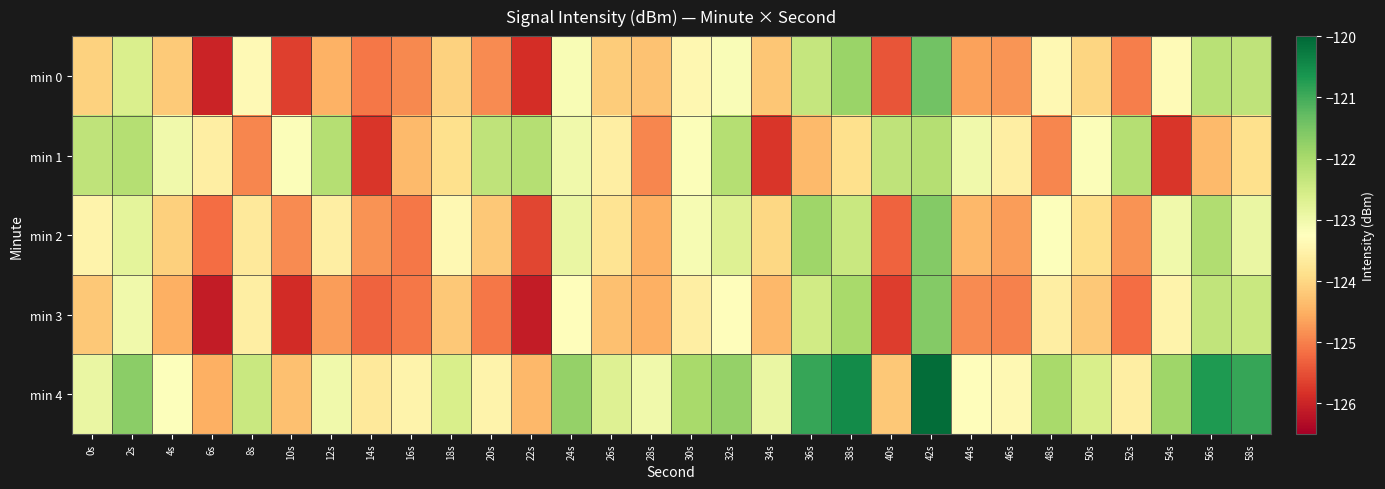

Reading left to right, extract all data points from this chart.

min 0: 0s=-124.1	2s=-122.6	4s=-124.2	6s=-126.0	8s=-123.4	10s=-125.7	12s=-124.5	14s=-125.1	16s=-124.9	18s=-124.1	20s=-124.9	22s=-125.9	24s=-123.1	26s=-124.1	28s=-124.3	30s=-123.4	32s=-123.2	34s=-124.2	36s=-122.4	38s=-121.8	40s=-125.4	42s=-121.4	44s=-124.7	46s=-124.8	48s=-123.4	50s=-124.0	52s=-125.0	54s=-123.3	56s=-122.2	58s=-122.3
min 1: 0s=-122.3	2s=-122.1	4s=-123.0	6s=-123.6	8s=-124.9	10s=-123.2	12s=-122.1	14s=-125.8	16s=-124.4	18s=-123.9	20s=-122.3	22s=-122.1	24s=-123.0	26s=-123.6	28s=-124.9	30s=-123.2	32s=-122.1	34s=-125.8	36s=-124.4	38s=-123.9	40s=-122.3	42s=-122.1	44s=-123.0	46s=-123.6	48s=-124.9	50s=-123.2	52s=-122.1	54s=-125.8	56s=-124.4	58s=-123.9
min 2: 0s=-123.5	2s=-122.8	4s=-124.1	6s=-125.2	8s=-123.7	10s=-124.9	12s=-123.6	14s=-124.8	16s=-125.1	18s=-123.4	20s=-124.2	22s=-125.6	24s=-122.9	26s=-123.8	28s=-124.5	30s=-123.1	32s=-122.7	34s=-124.0	36s=-121.9	38s=-122.4	40s=-125.3	42s=-121.6	44s=-124.4	46s=-124.7	48s=-123.2	50s=-123.9	52s=-124.8	54s=-123.0	56s=-122.1	58s=-122.9
min 3: 0s=-124.2	2s=-123.0	4s=-124.5	6s=-126.1	8s=-123.6	10s=-125.9	12s=-124.7	14s=-125.3	16s=-125.1	18s=-124.2	20s=-125.1	22s=-126.1	24s=-123.3	26s=-124.3	28s=-124.5	30s=-123.6	32s=-123.3	34s=-124.4	36s=-122.5	38s=-122.0	40s=-125.7	42s=-121.6	44s=-124.9	46s=-125.0	48s=-123.6	50s=-124.2	52s=-125.2	54s=-123.5	56s=-122.3	58s=-122.4
min 4: 0s=-122.9	2s=-121.7	4s=-123.2	6s=-124.5	8s=-122.4	10s=-124.3	12s=-123.0	14s=-123.7	16s=-123.5	18s=-122.6	20s=-123.5	22s=-124.4	24s=-121.8	26s=-122.7	28s=-123.0	30s=-122.0	32s=-121.8	34s=-122.9	36s=-120.9	38s=-120.5	40s=-124.2	42s=-120.1	44s=-123.3	46s=-123.4	48s=-122.0	50s=-122.6	52s=-123.6	54s=-121.9	56s=-120.7	58s=-120.9